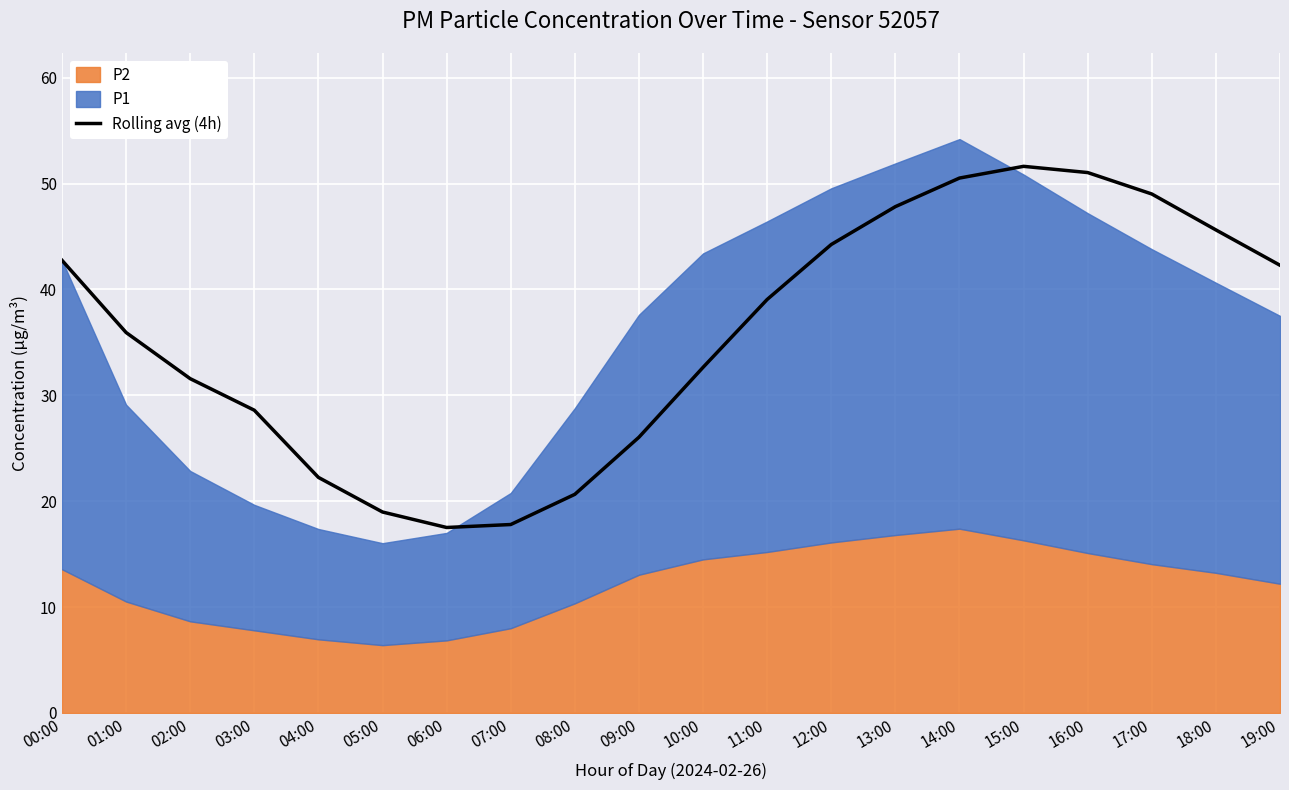

Where is the first local maximum?

15:00